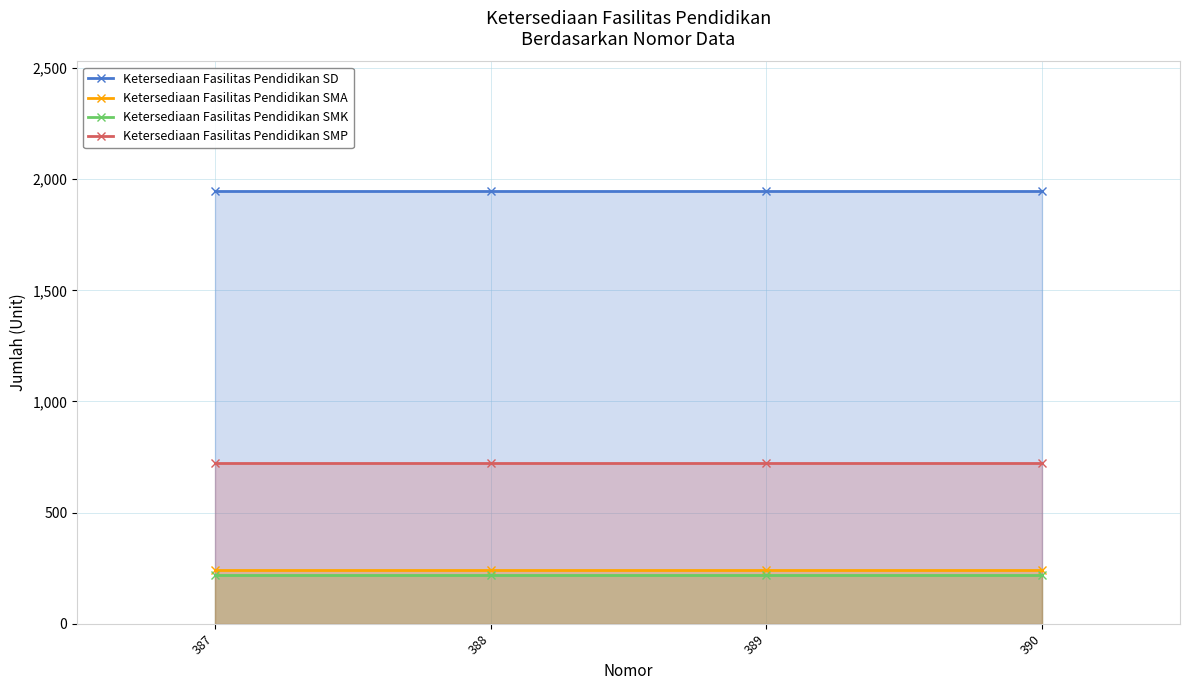

List the series in order of their peak value, lowest first.

Ketersediaan Fasilitas Pendidikan SMK, Ketersediaan Fasilitas Pendidikan SMA, Ketersediaan Fasilitas Pendidikan SMP, Ketersediaan Fasilitas Pendidikan SD